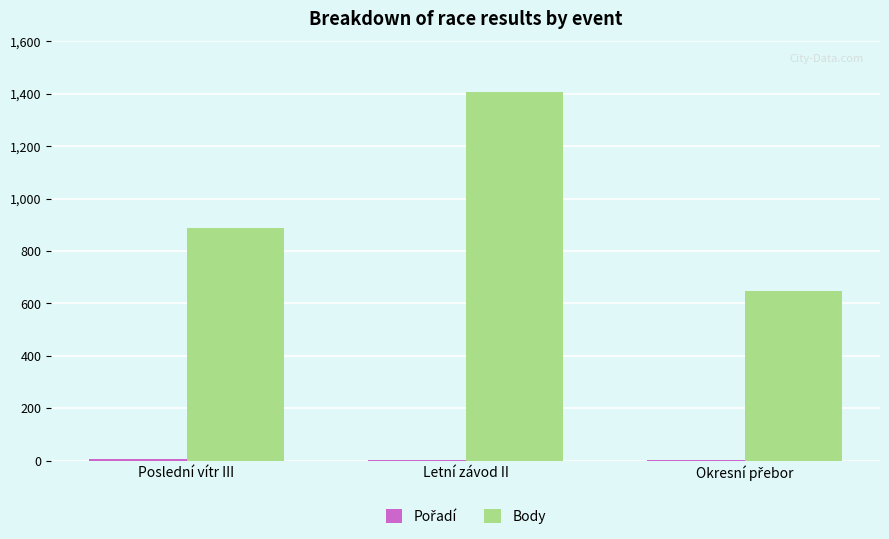

What is the highest value of the Body series?

1406